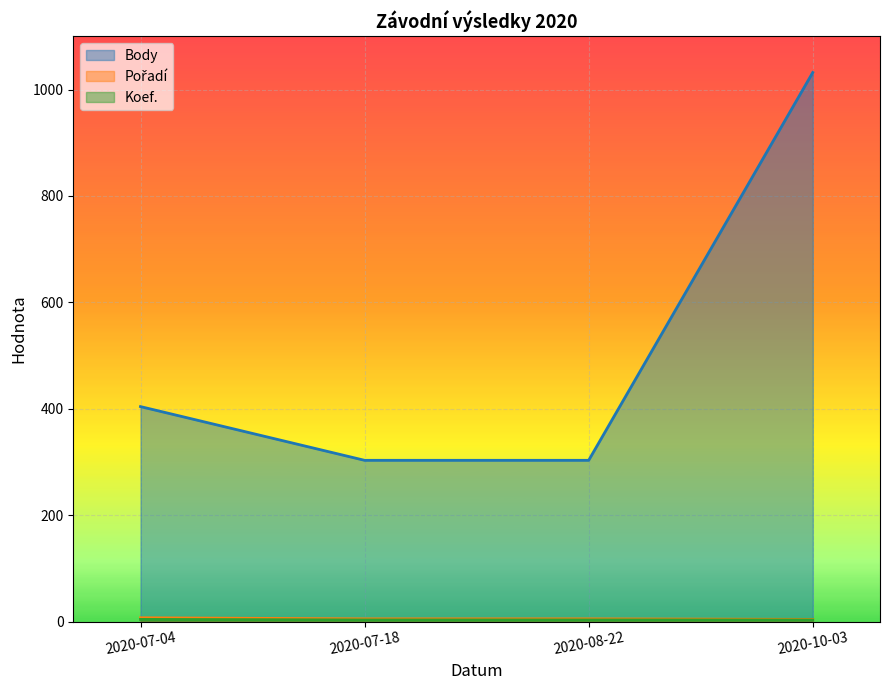

What is the maximum value shown in the chart?

1032